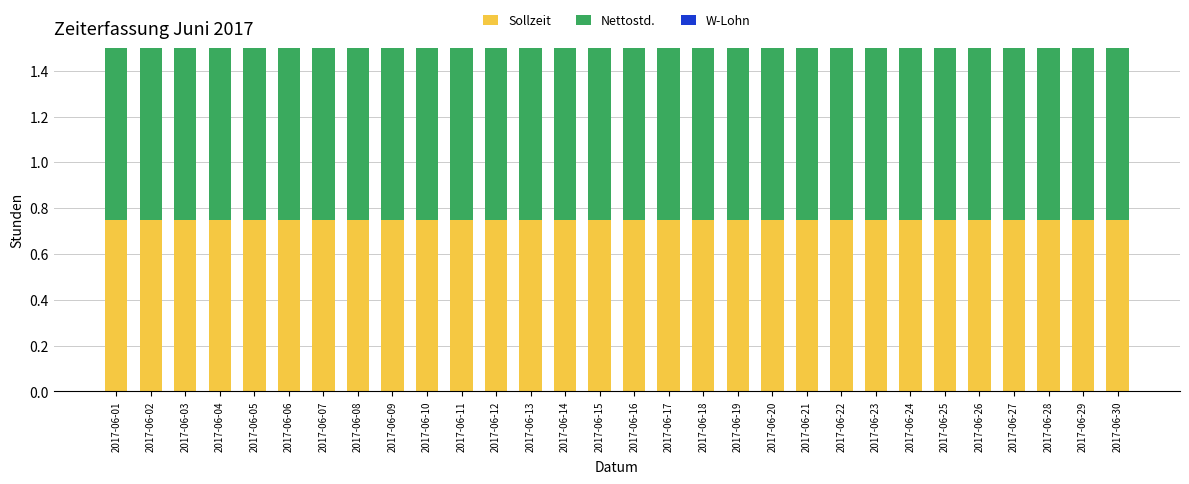

Where is Nettostd. nearest to the value 0?

2017-06-01